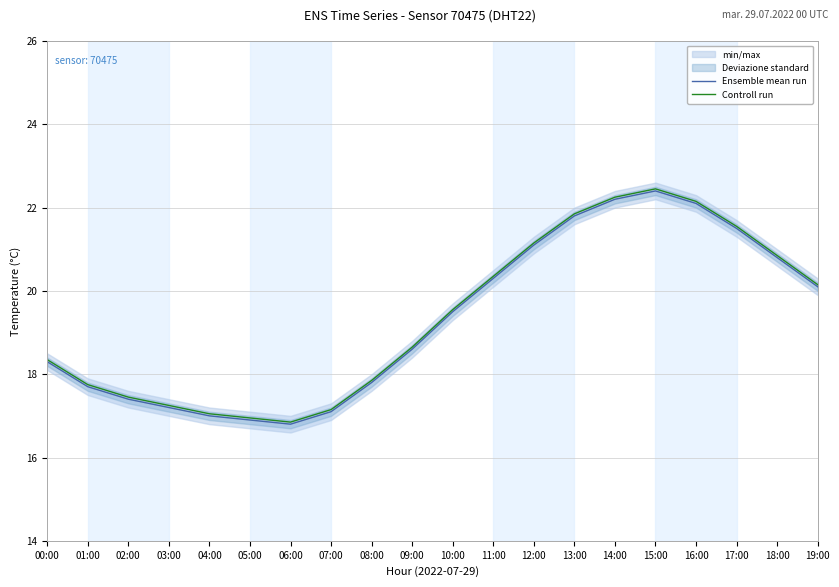

Is the value of Ensemble mean run at 02:00 greater than the value of Controll run at 10:00?

No